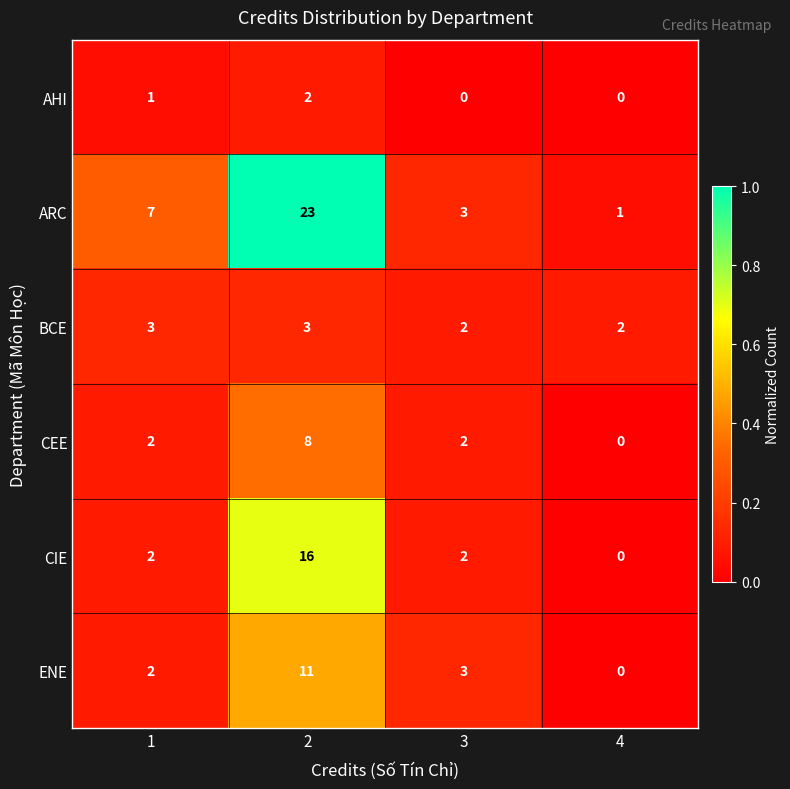

Rank the series by their maximum value, from highest to lowest.

ARC, CIE, ENE, CEE, BCE, AHI